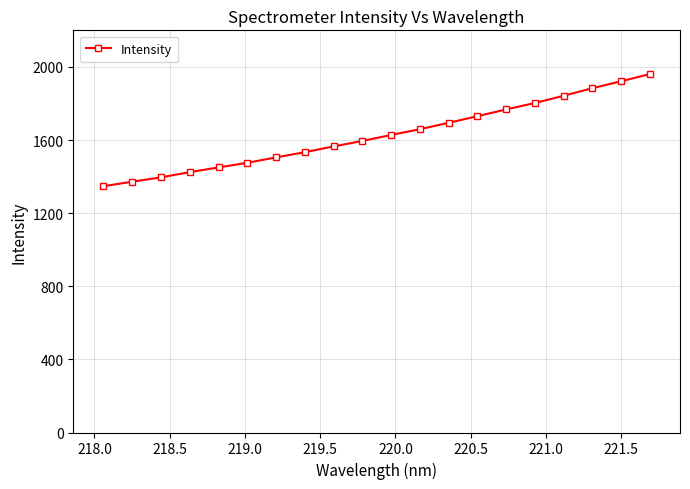

What is the difference between the maximum and minimum values?

613.6